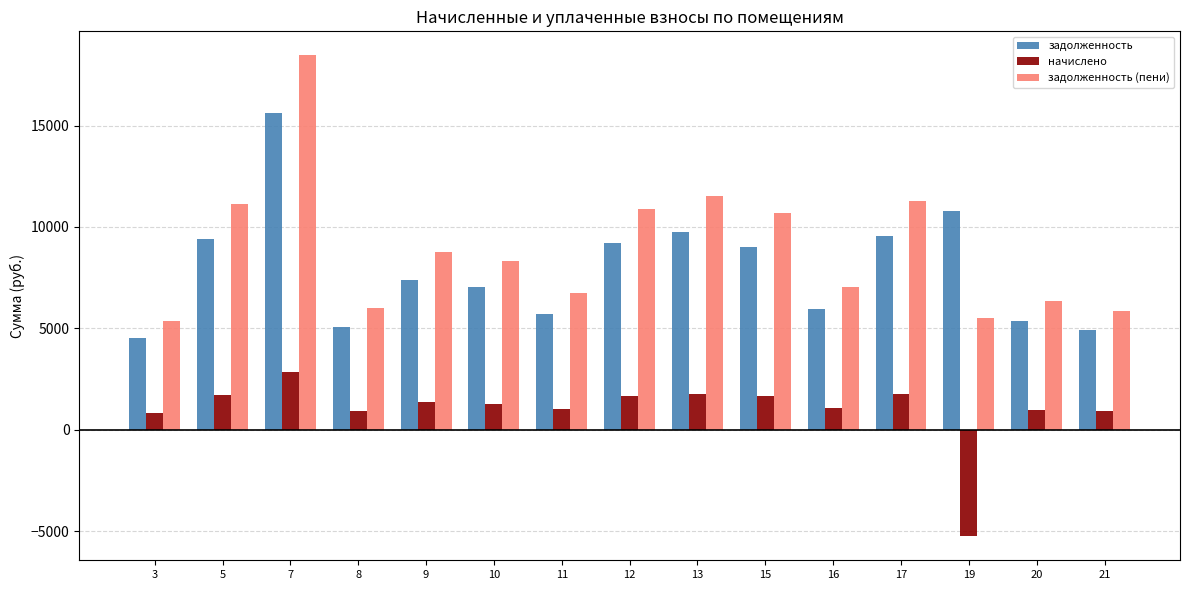

Rank the series by their maximum value, from highest to lowest.

задолженность (пени), задолженность, начислено